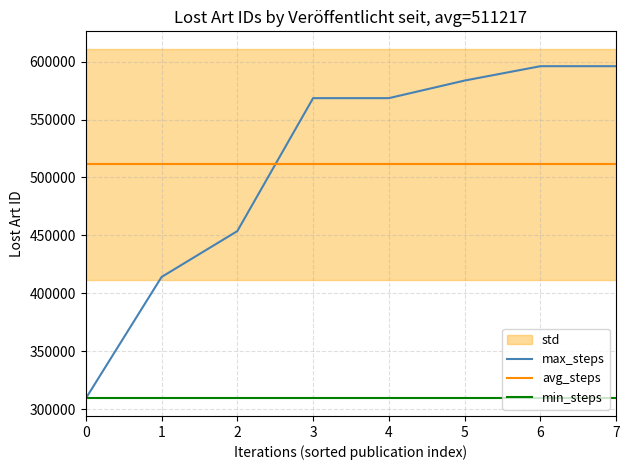

What is the sum of all max_steps values?

4089739.0